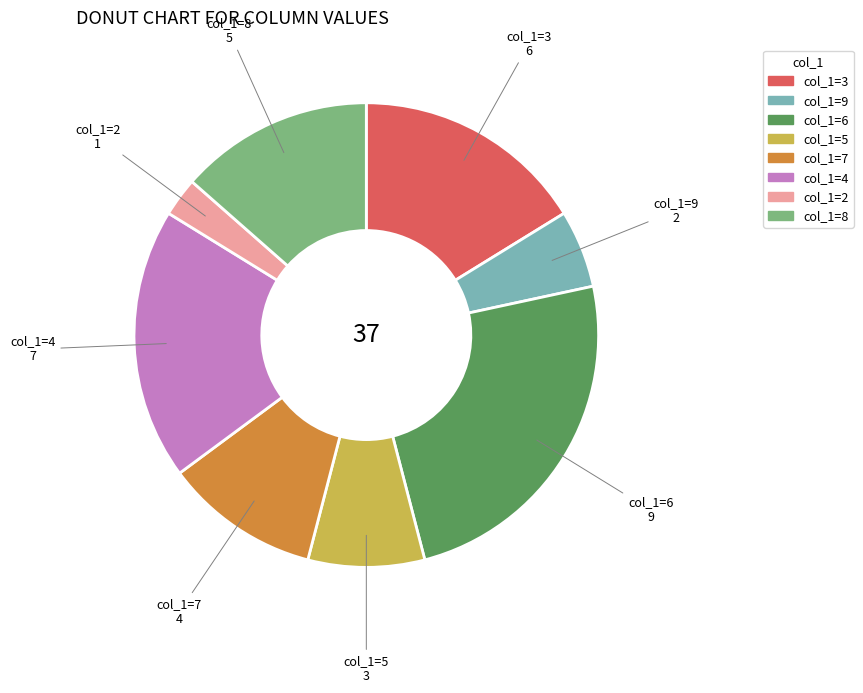

Is there any slice that represents more than half of the pie?

No